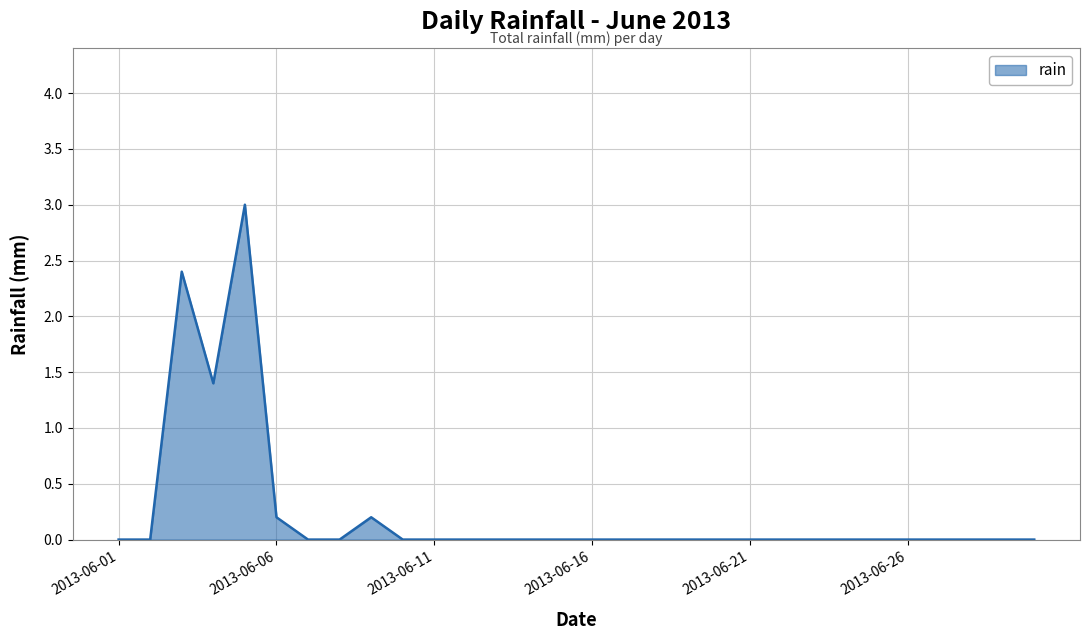

What is the greatest value displayed?

3.0